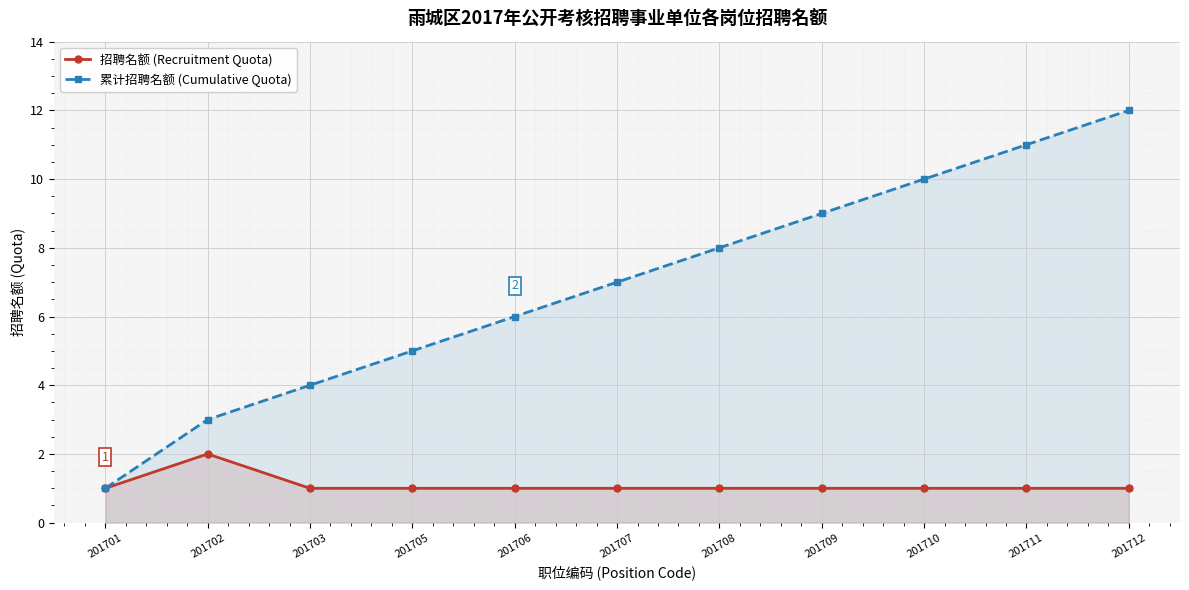

What are all the series names shown in the legend?

招聘名额 (Recruitment Quota), 累计招聘名额 (Cumulative Quota)